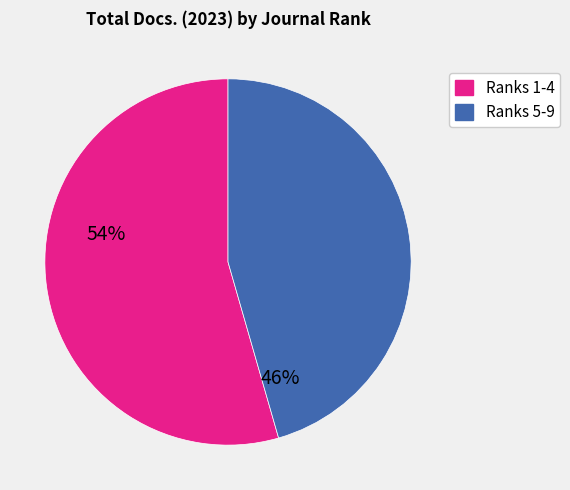

Count the number of slices in the pie.

2